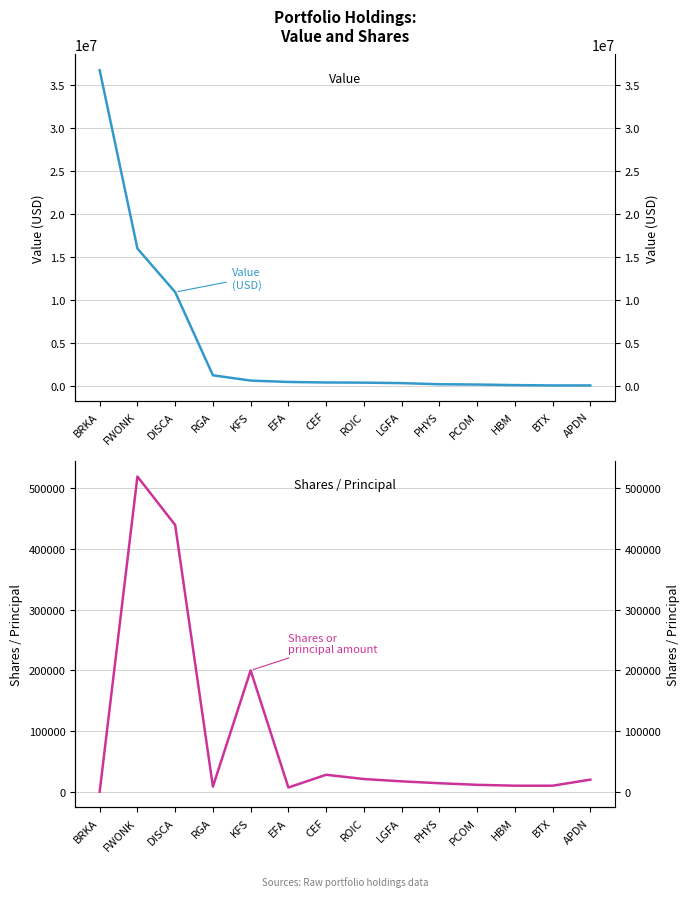

Which has a higher value, KFS or CEF?

KFS